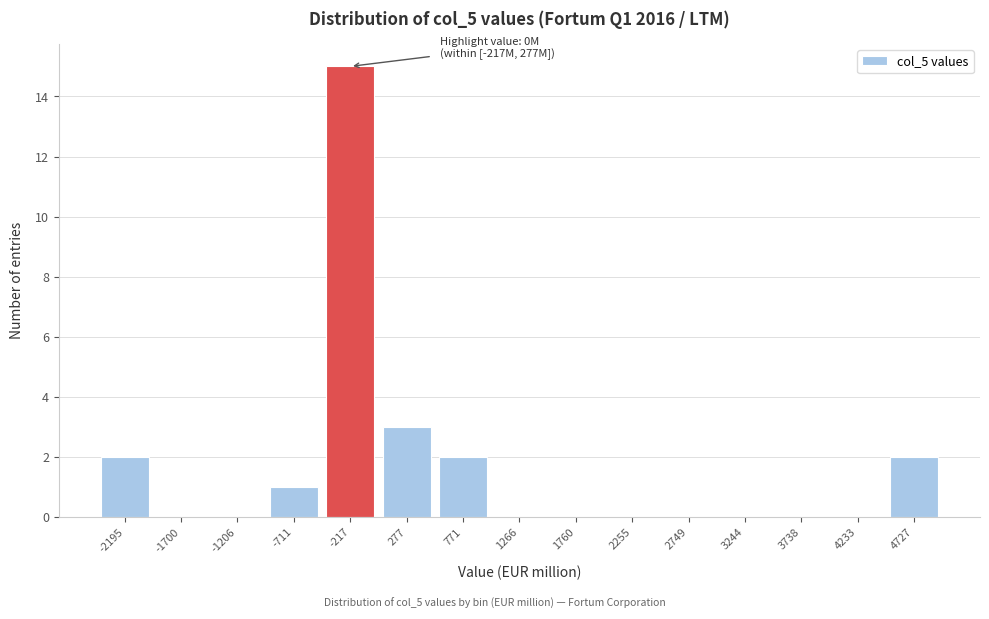

Reading left to right, what are all the values shown in this chart?

-2195=2	-1700=0	-1206=0	-711=1	-217=15	277=3	771=2	1266=0	1760=0	2255=0	2749=0	3244=0	3738=0	4233=0	4727=2